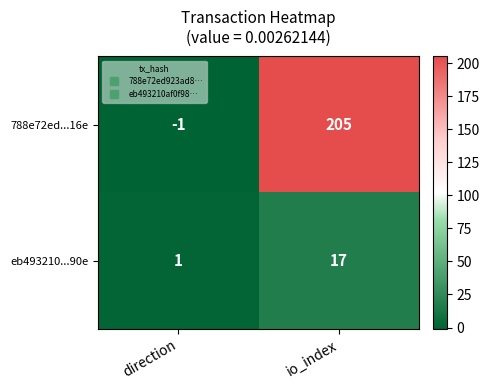

Rank the series by their maximum value, from highest to lowest.

788e72ed...16e, eb493210...90e